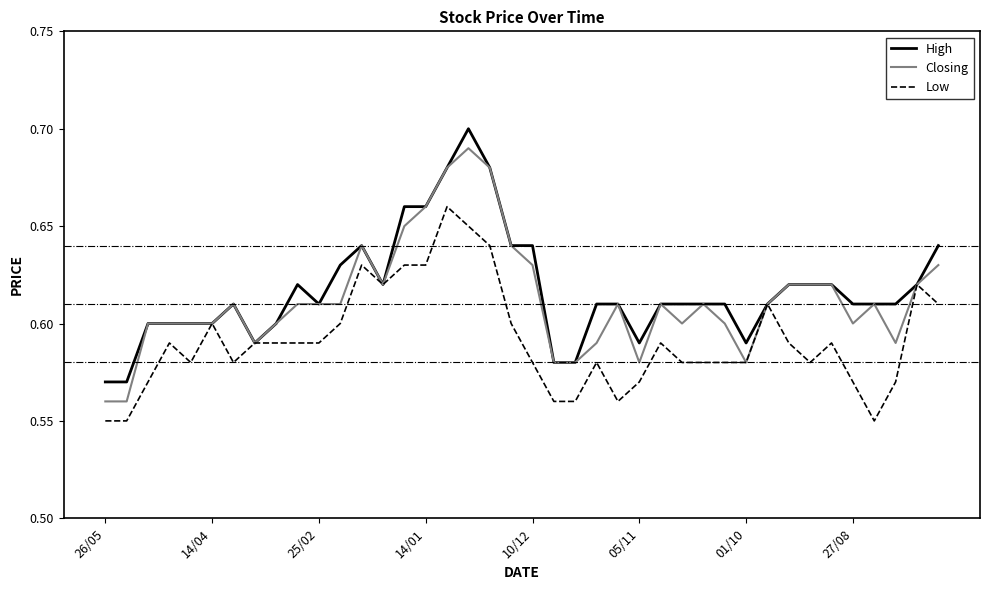

List the series in order of their peak value, highest first.

High, Closing, Low